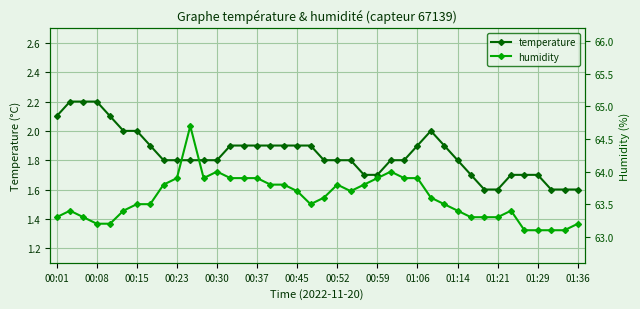

True or false: humidity and temperature intersect in this chart.

False